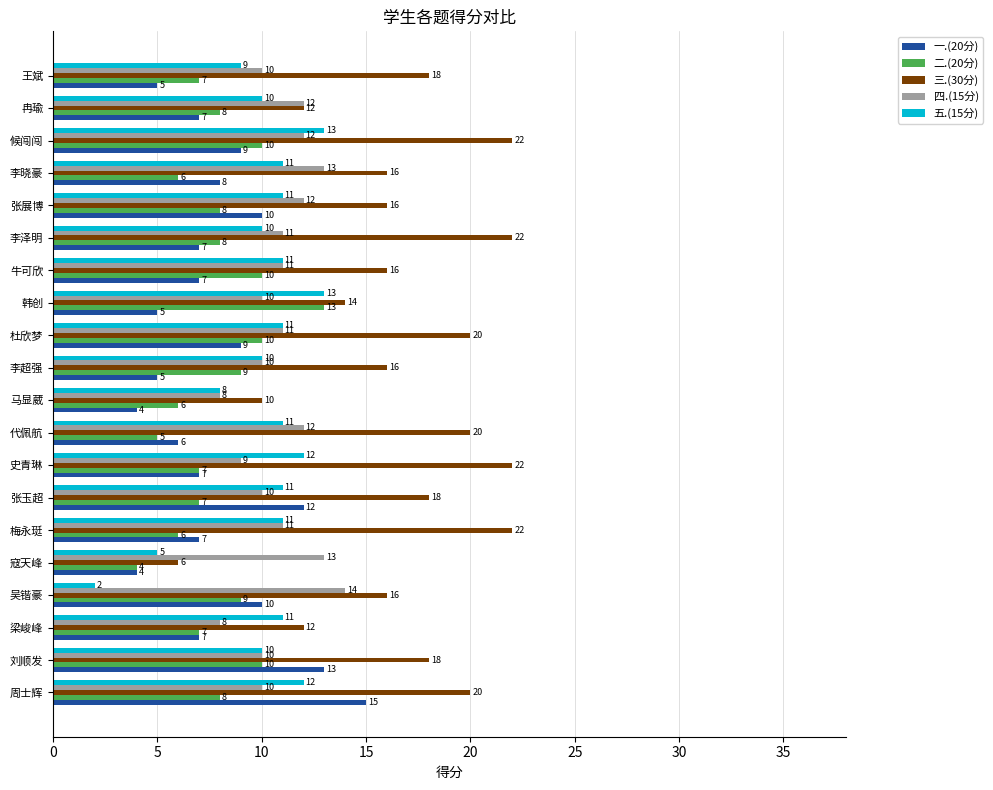

What is the greatest value displayed?

22